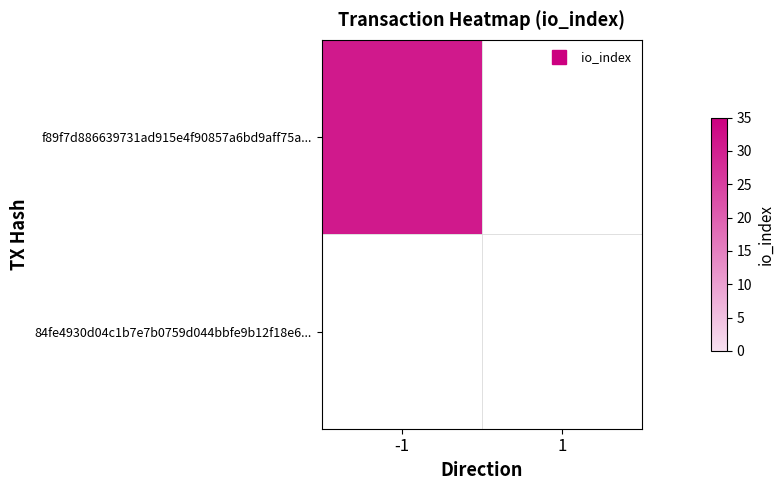

Reading left to right, transcribe all the data shown in this chart.

f89f7d886639731ad915e4f90857a6bd9aff75a...: direction_col=-1	io_index=31
84fe4930d04c1b7e7b0759d044bbfe9b12f18e6...: direction_col=1	io_index=0